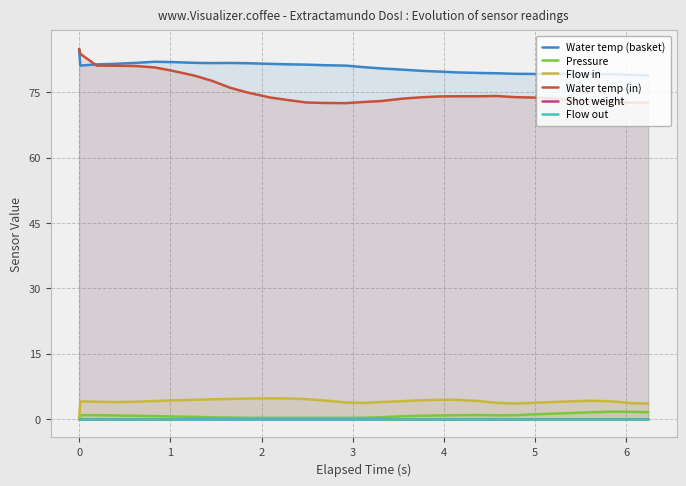

True or false: Flow out and Pressure intersect in this chart.

False